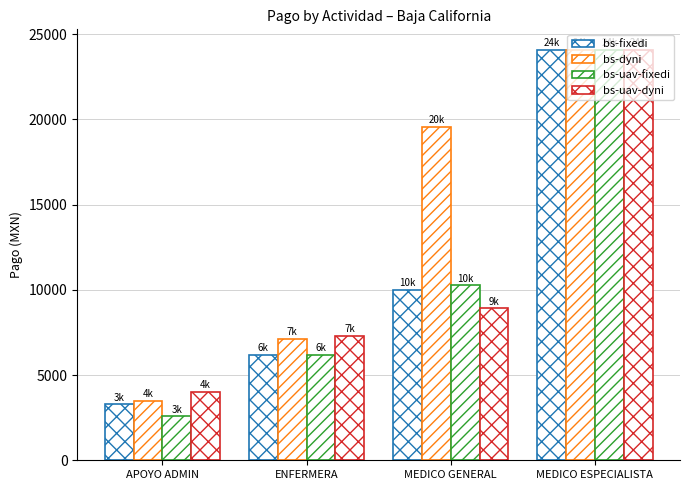

Which series has the widest spread of values?

bs-uav-fixedi